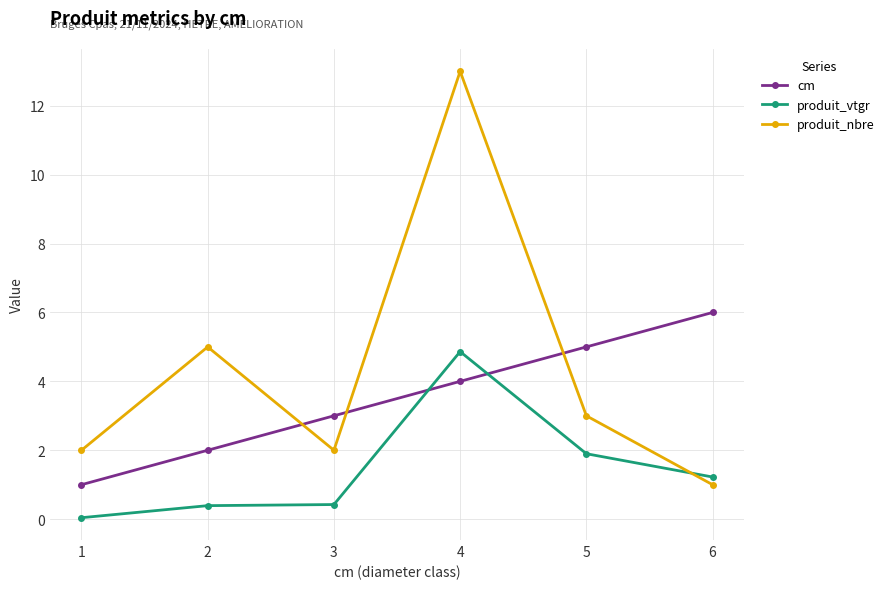

What is the value of the produit_vtgr point at the 3rd from the left?

0.4